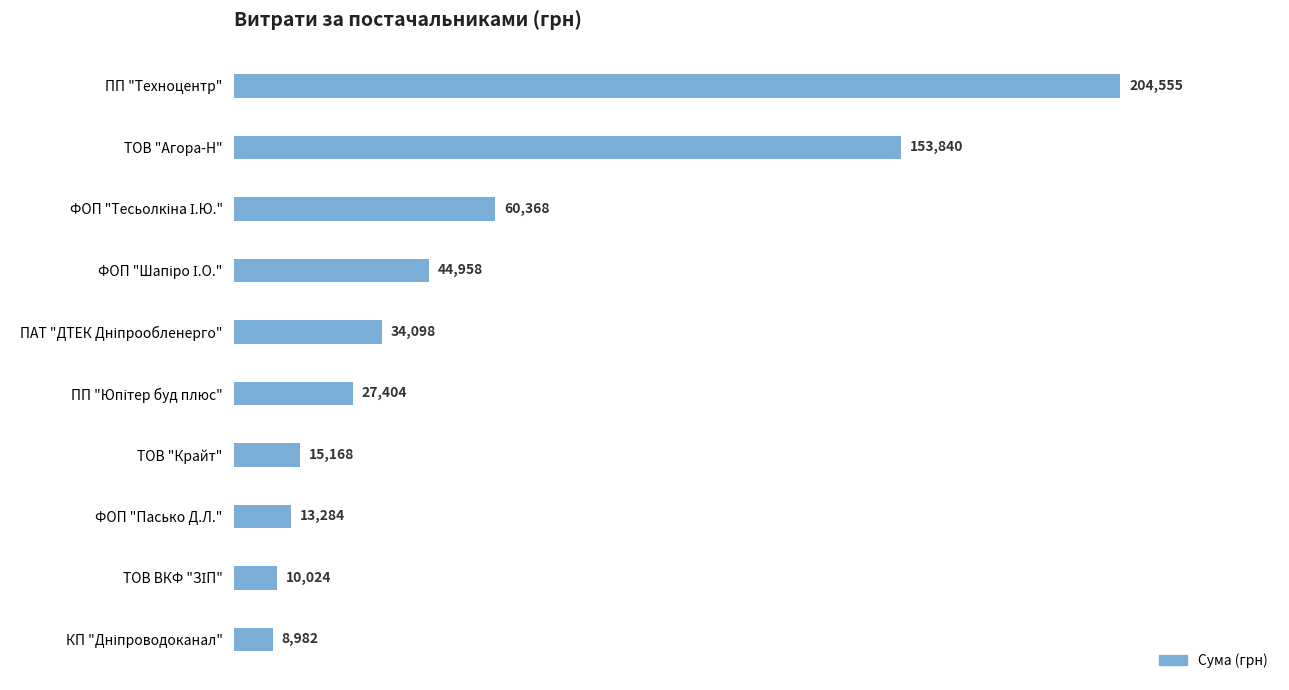

True or false: the data shows 13284.5 at ФОП "Пасько Д.Л.".

True